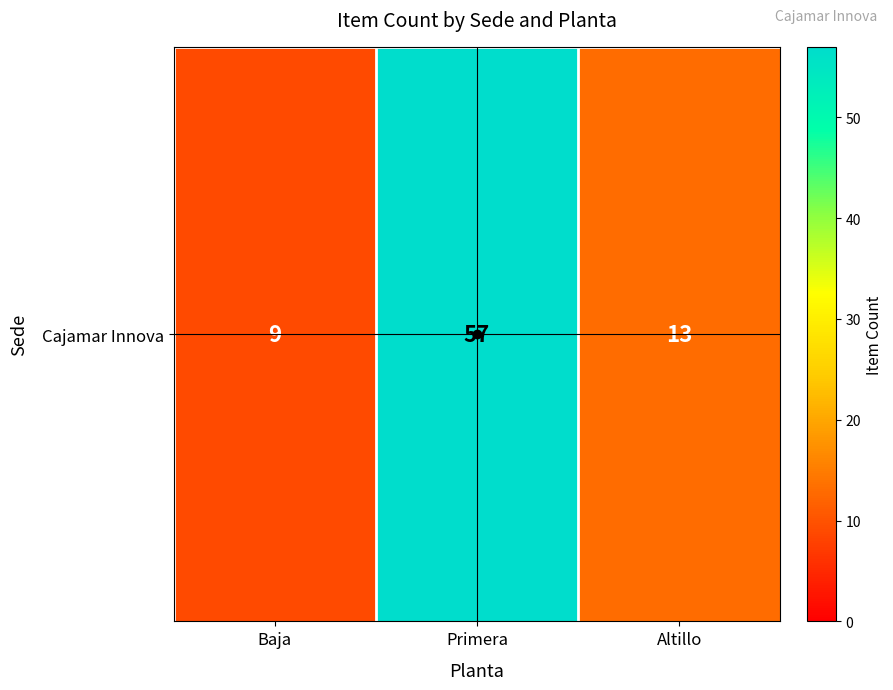

How many series are shown in this chart?

1